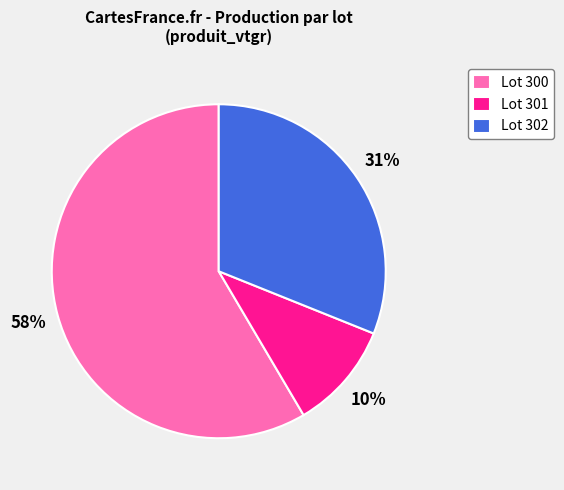

To the nearest percent, what is the difference between the Lot 300 and Lot 302 slice percentages?

27%